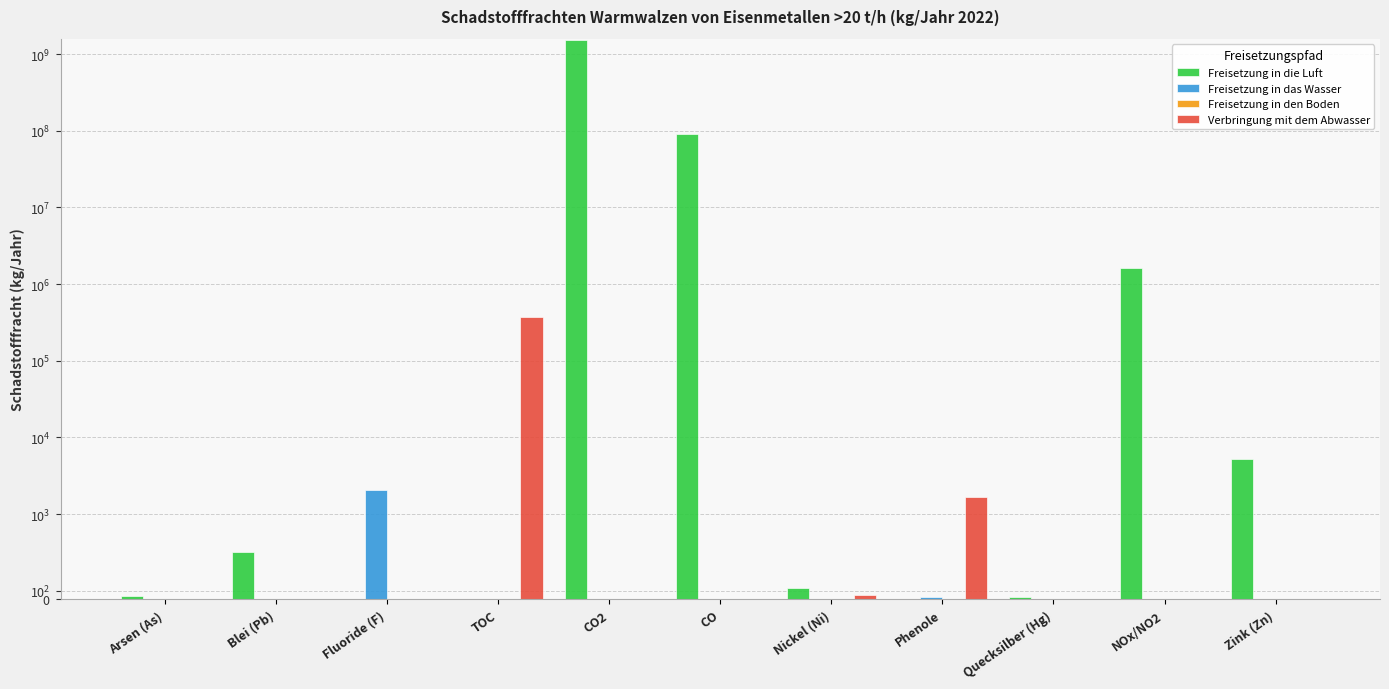

What is the spread (max minus min) of values at Quecksilber (Hg)?

29